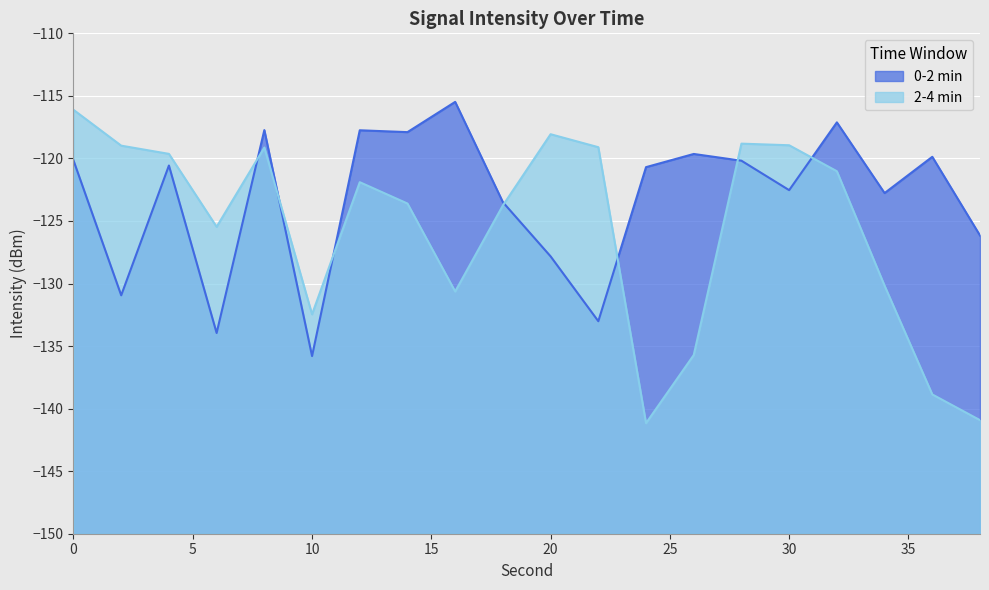

Which has a higher value, 6 or 38?

38